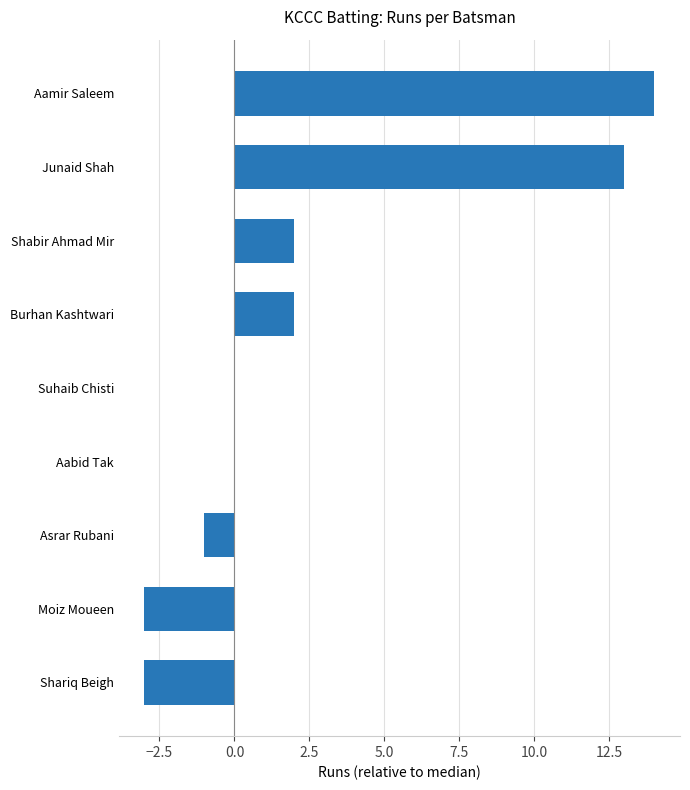

What is the change in value from Moiz Moueen to Junaid Shah?

+16